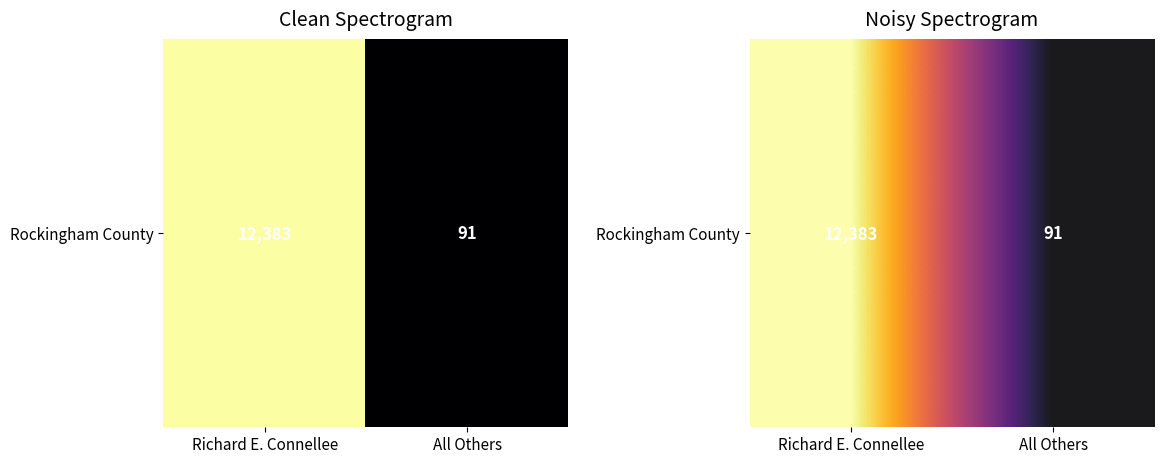

Which has a higher value, All Others or Richard E. Connellee?

Richard E. Connellee